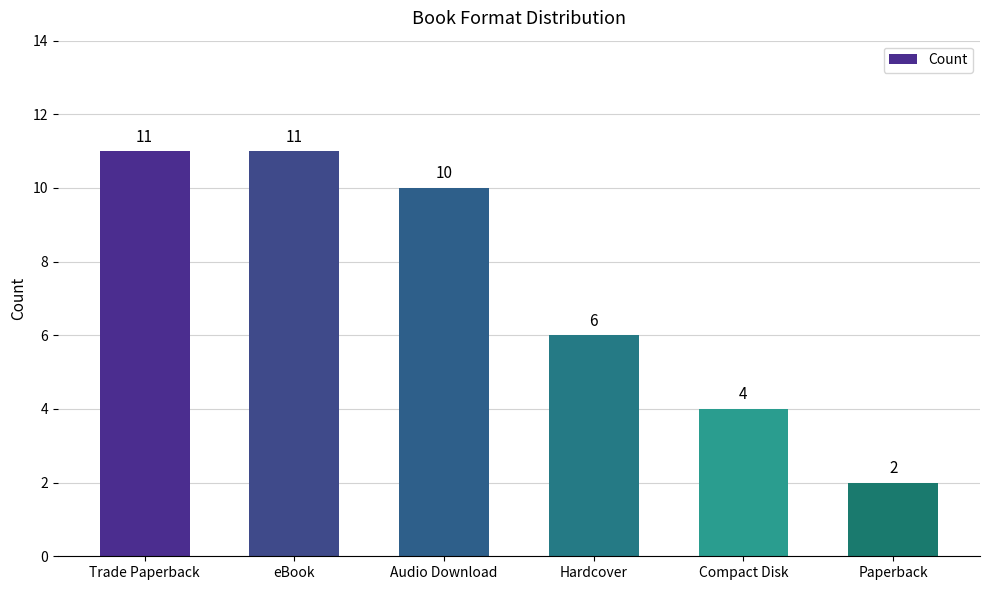

What is the change in value from Audio Download to Paperback?

-8